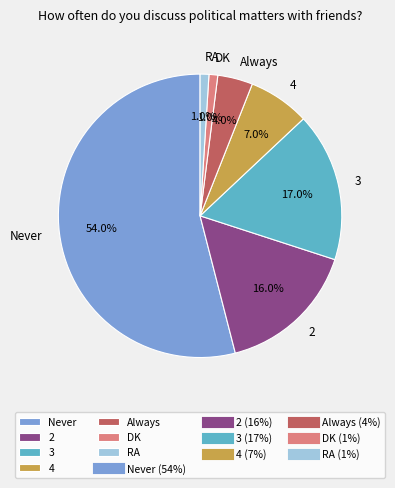

To the nearest percent, what percentage of the pie is RA?

1%